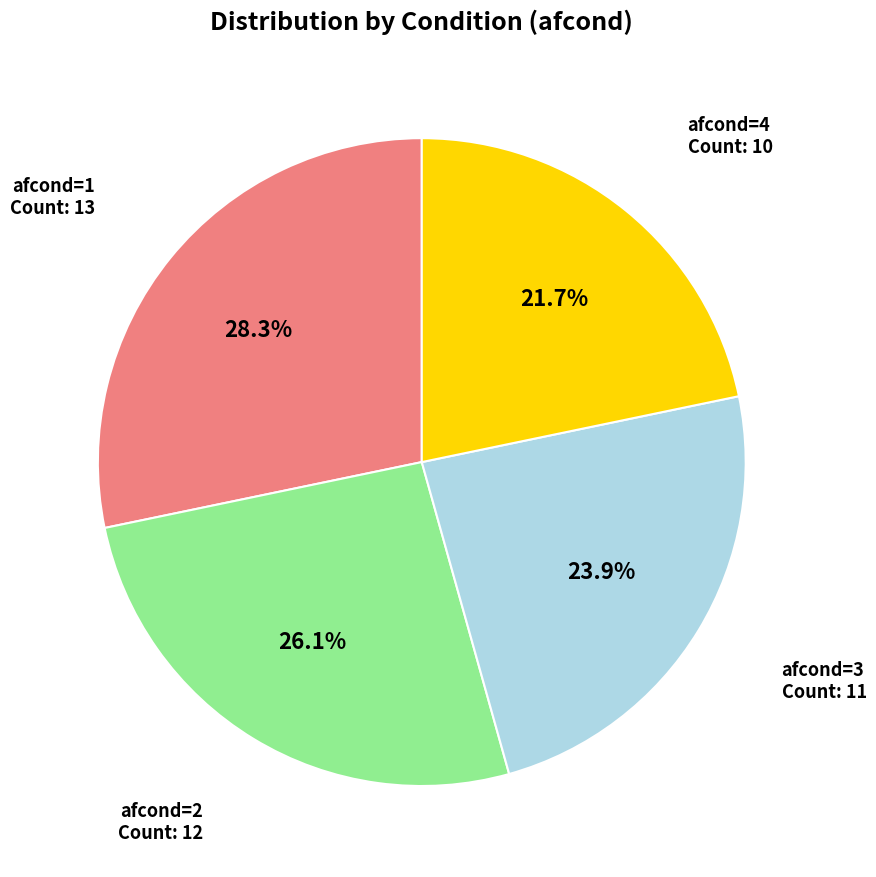

To the nearest percent, what is the difference between the largest and smallest slice percentages?

7%